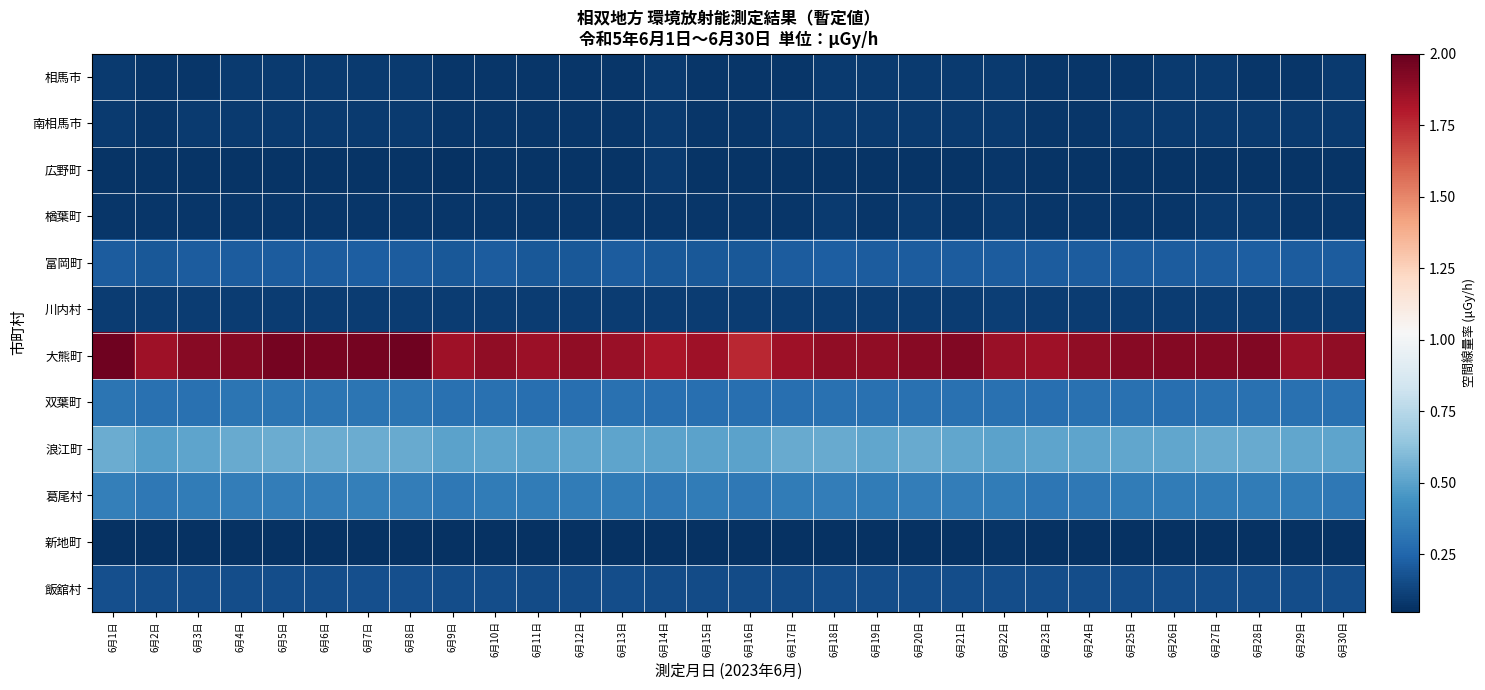

What is the minimum value shown in the chart?

0.1